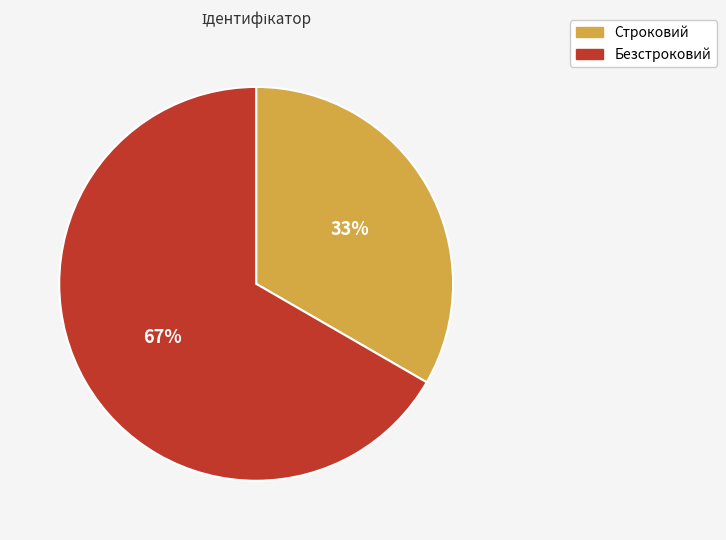

Rank the categories by value from lowest to highest.

Строковий, Безстроковий